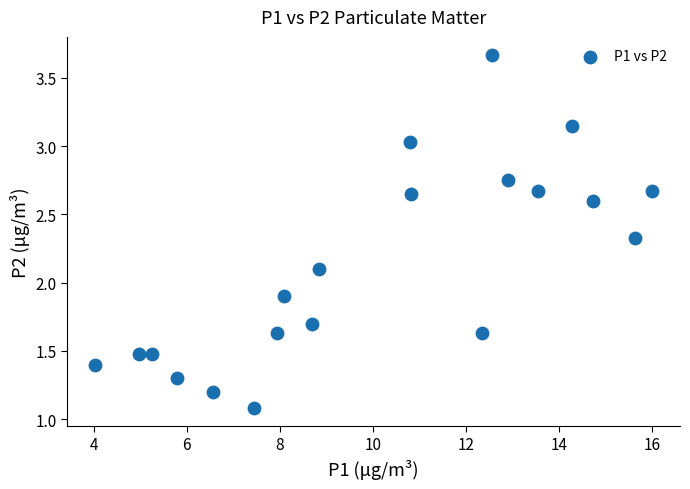

What is the range of X values (max minus min)?

12.0